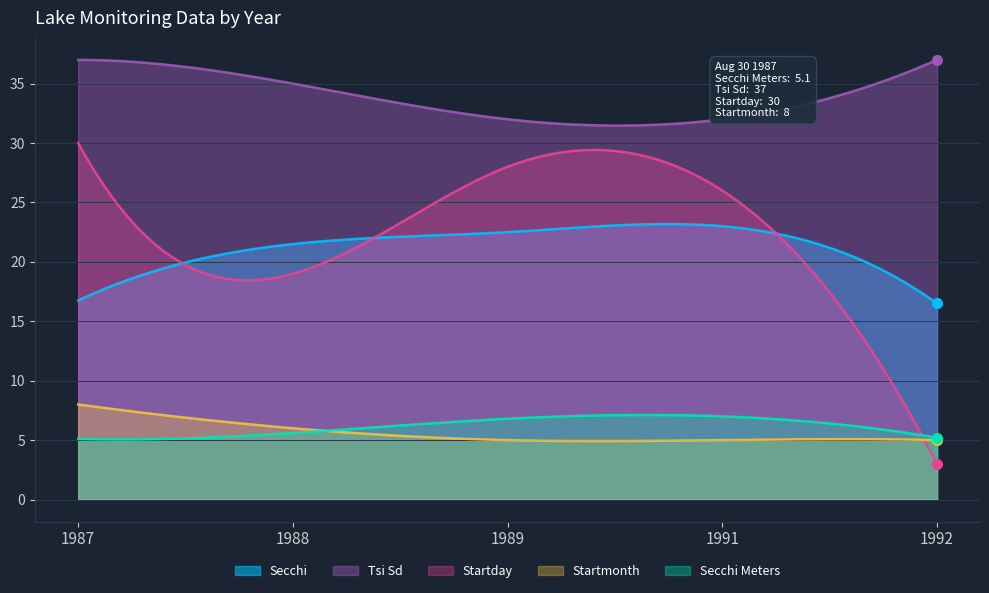

Which series has the largest range (max minus min)?

Startday